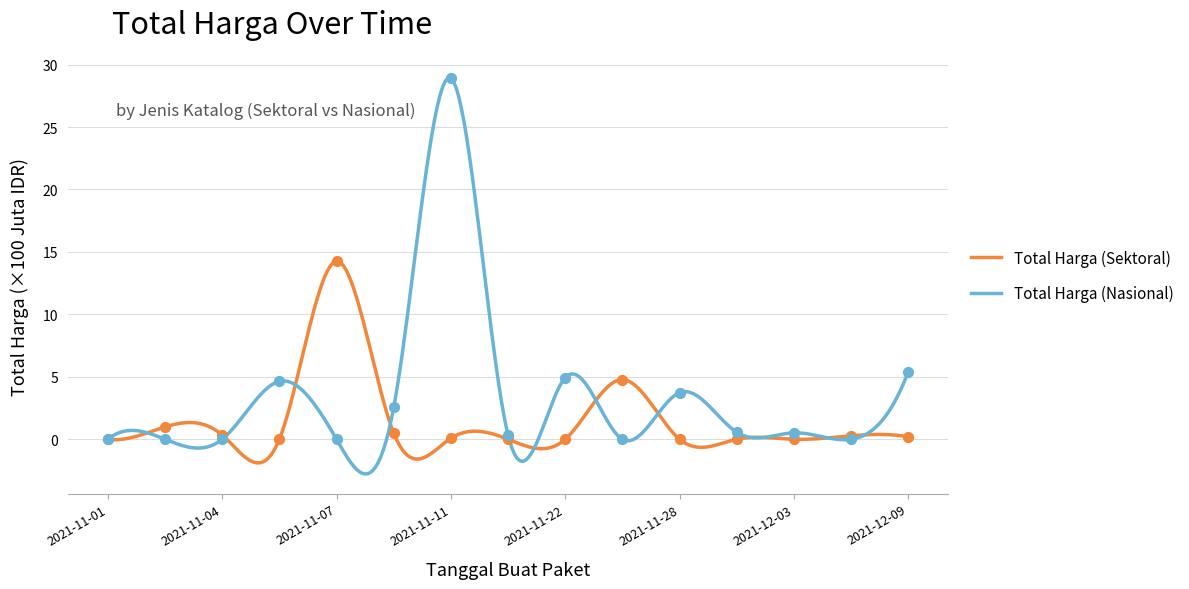

Which series contains the lowest Y value?

Total Harga (Sektoral)